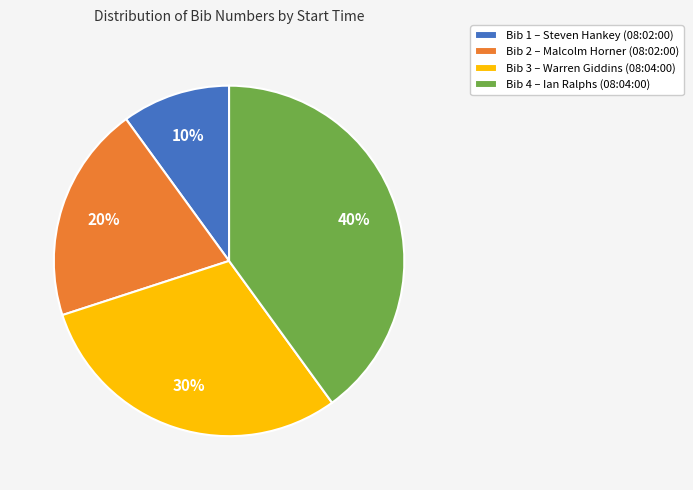

The Bib 3 – Warren Giddins (08:04:00) slice represents 19% of the pie. True or false?

False